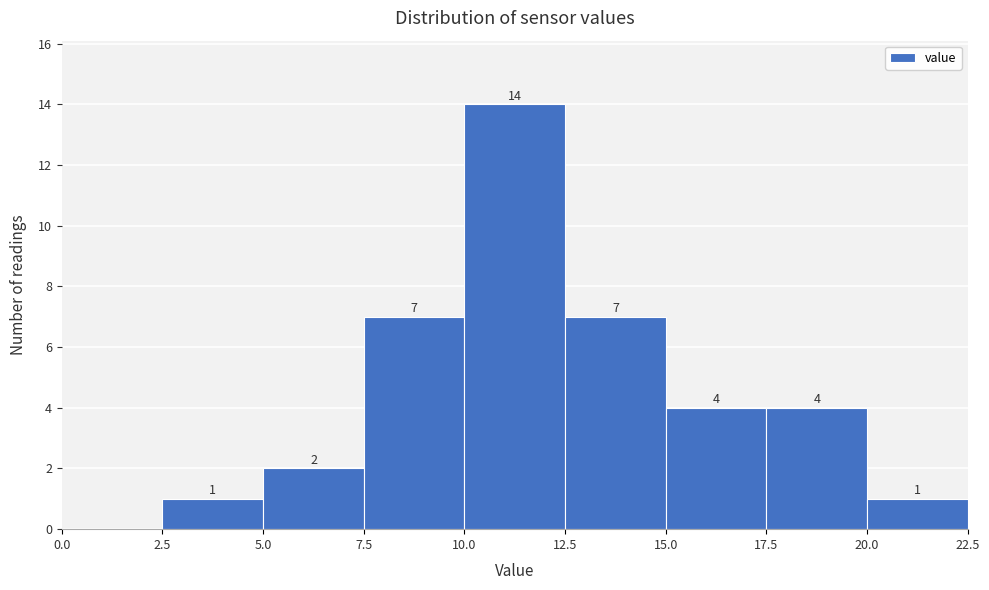

Which range on the x-axis has the tallest bar?

10.0 to 12.5